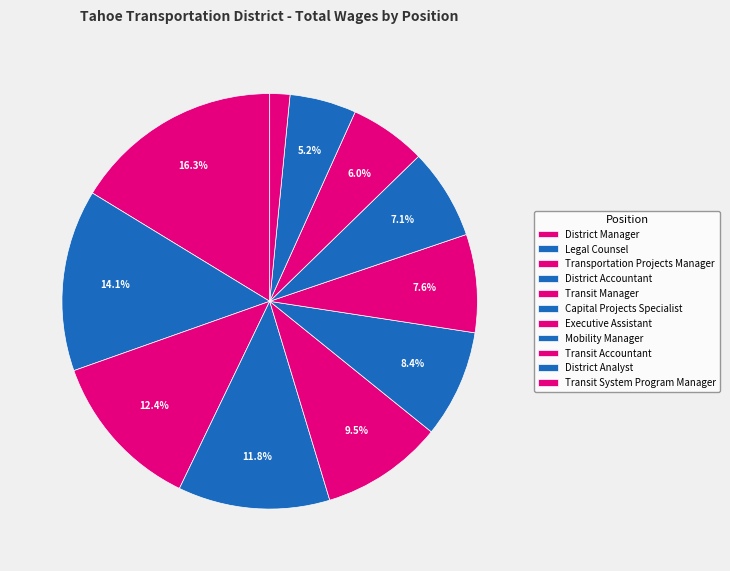

To the nearest percent, what percentage of the pie is Legal Counsel?

14%